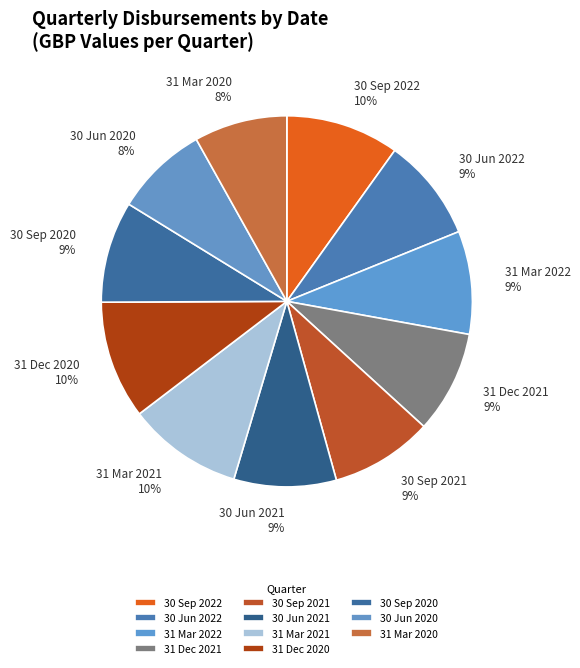

The 31 Mar 2021 slice represents 1% of the pie. True or false?

False